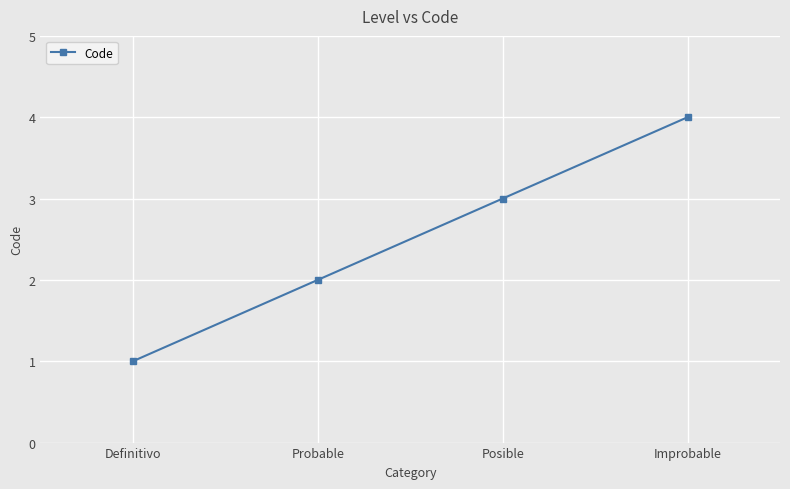

How many lines are shown in the chart?

1